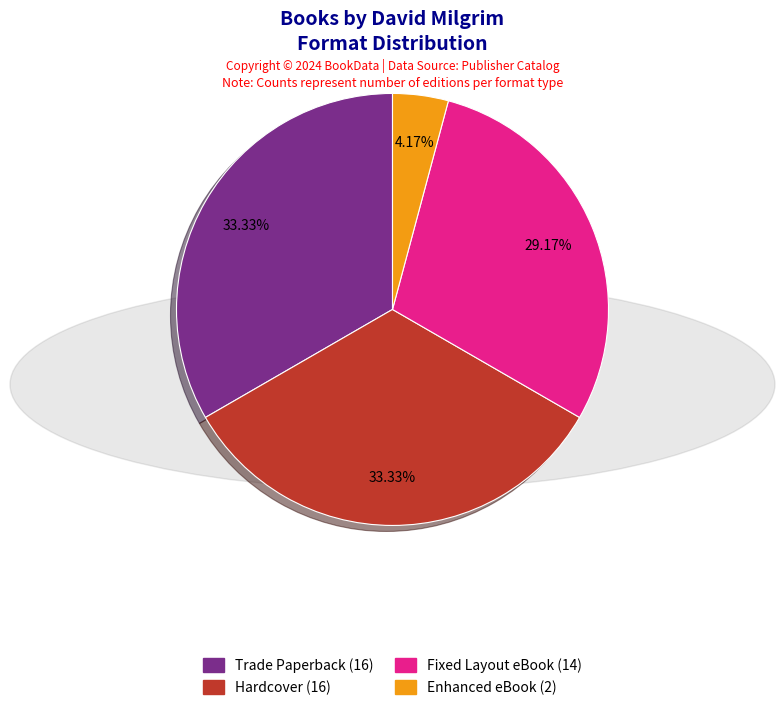

Is there a majority slice in this chart?

No